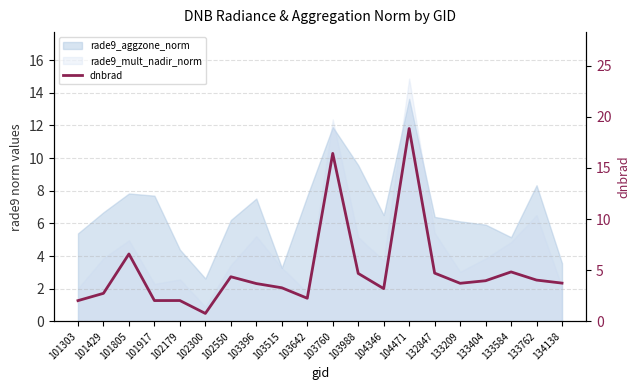

Which label corresponds to the largest value in the chart?

104471